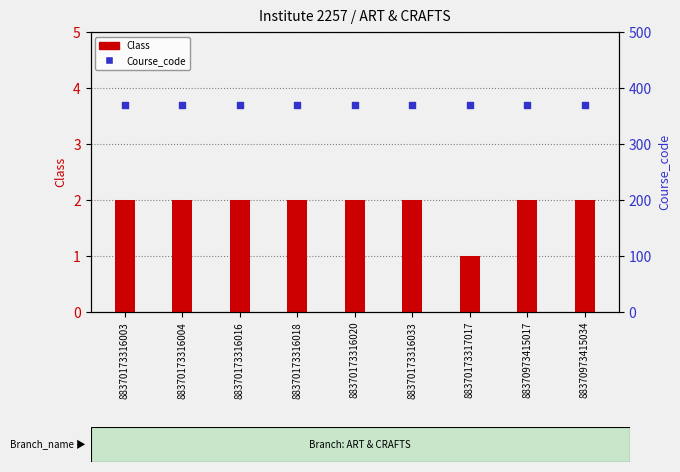

What are all the series names shown in the legend?

Class, Course_code